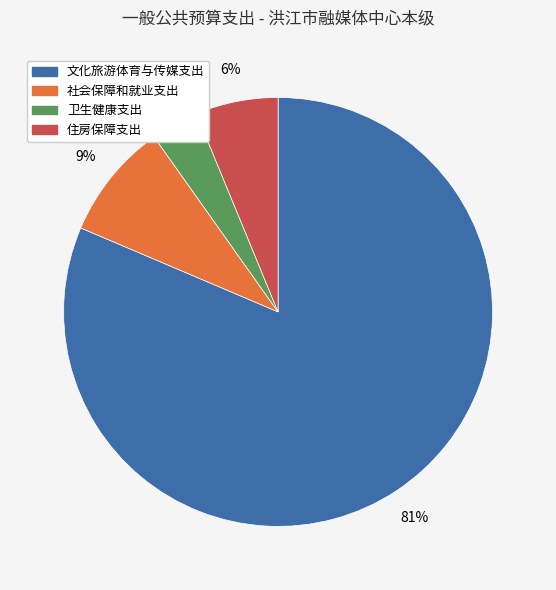

True or false: 社会保障和就业支出 accounts for 21% of the total.

False